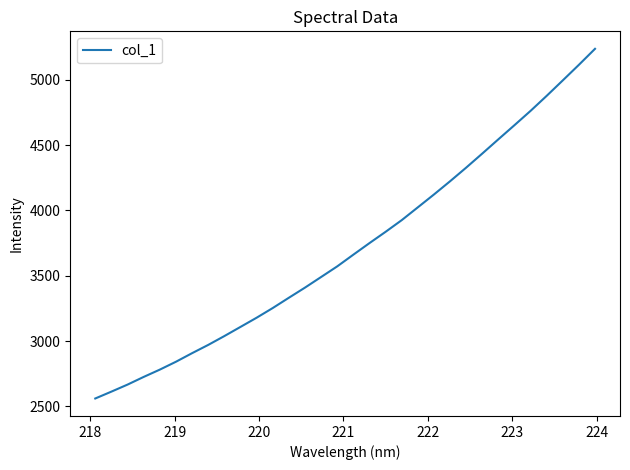

What is the difference between the maximum and minimum values?

2677.9